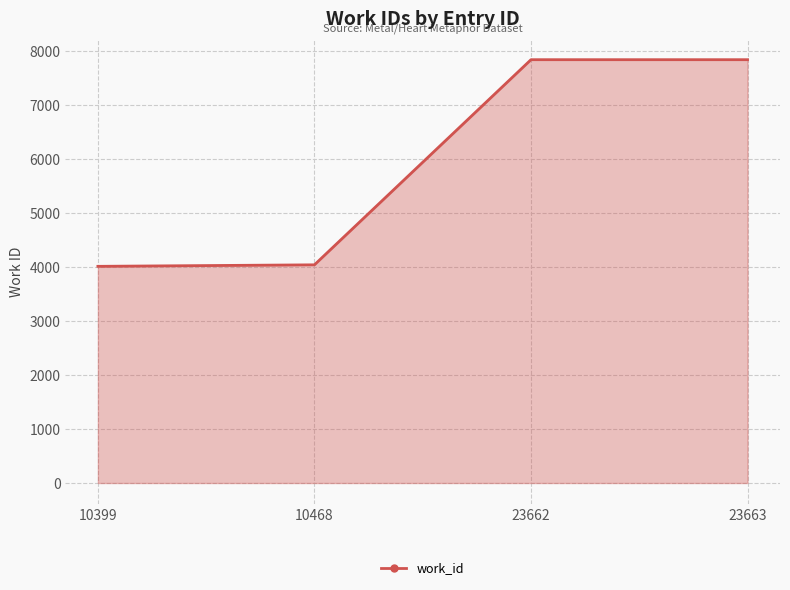

How many lines are shown in the chart?

1